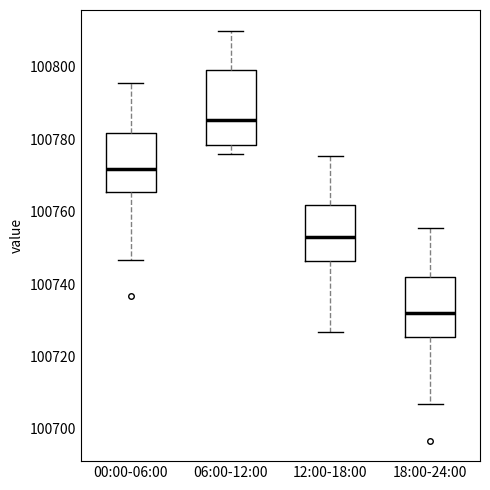

Reading left to right, read every box against the y-axis: the position of its median line, the range the box covers, and the ends of its whiskers. The values are not printed on the chart, so give them approximately, as read against the axis.

00:00-06:00: median 100772, box 100766 to 100782, whiskers 100746 to 100796
06:00-12:00: median 100786, box 100778 to 100800, whiskers 100776 to 100810
12:00-18:00: median 100752, box 100746 to 100762, whiskers 100726 to 100776
18:00-24:00: median 100732, box 100726 to 100742, whiskers 100706 to 100756